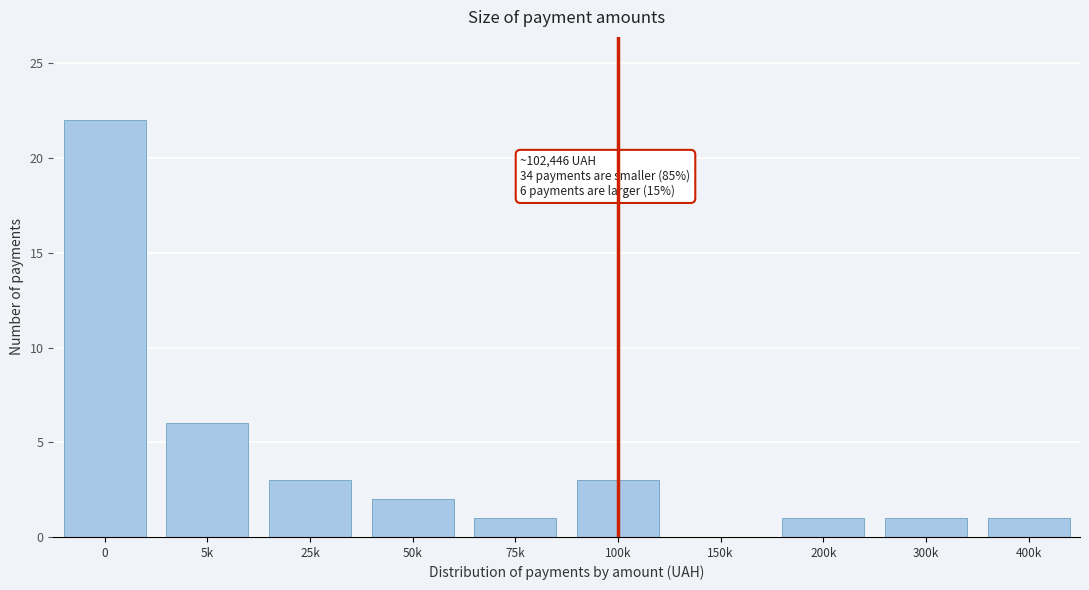

Reading right to left, transcribe all the data shown in this chart.

400k=1	300k=1	200k=1	150k=0	100k=3	75k=1	50k=2	25k=3	5k=6	0=22